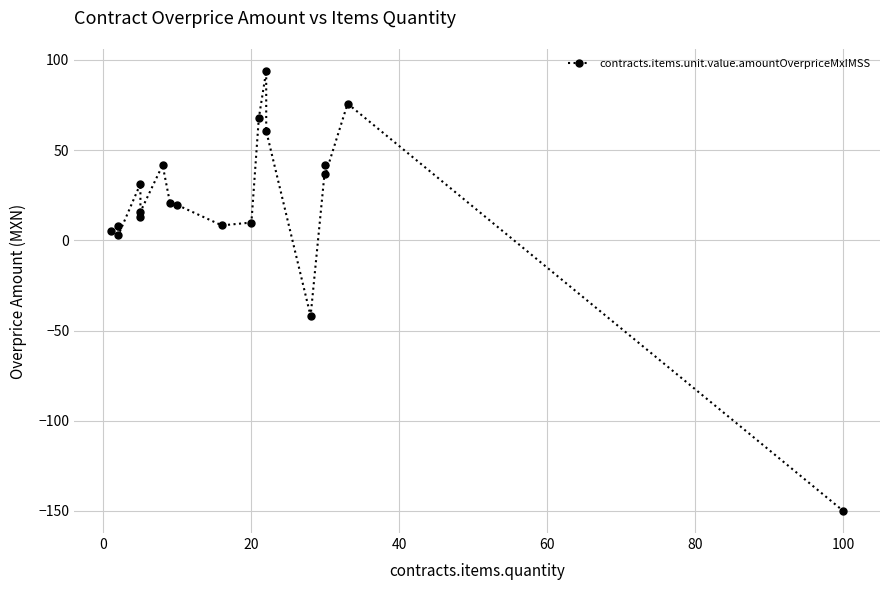

How many data points are less than 19?

9